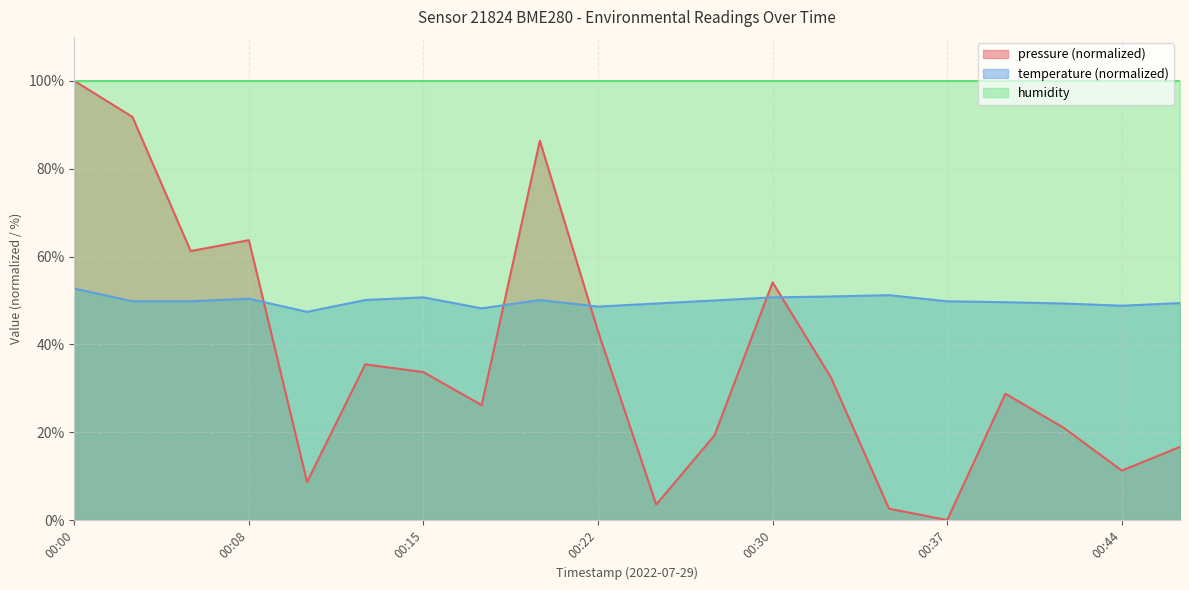

What is the minimum value for temperature?

47.4